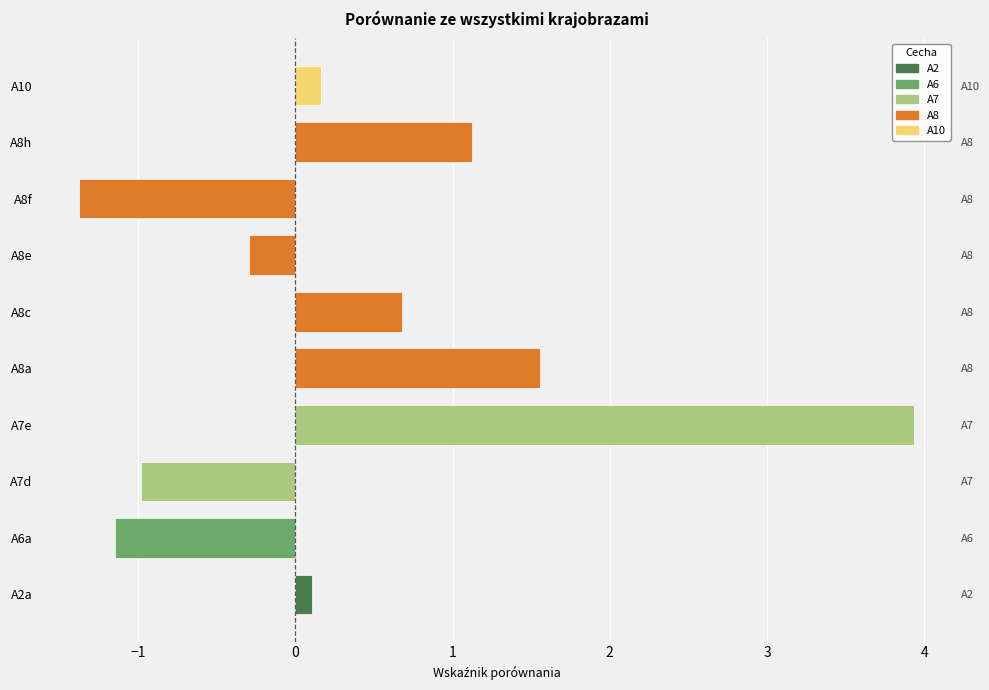

The value at A8h is 1.1. True or false?

True